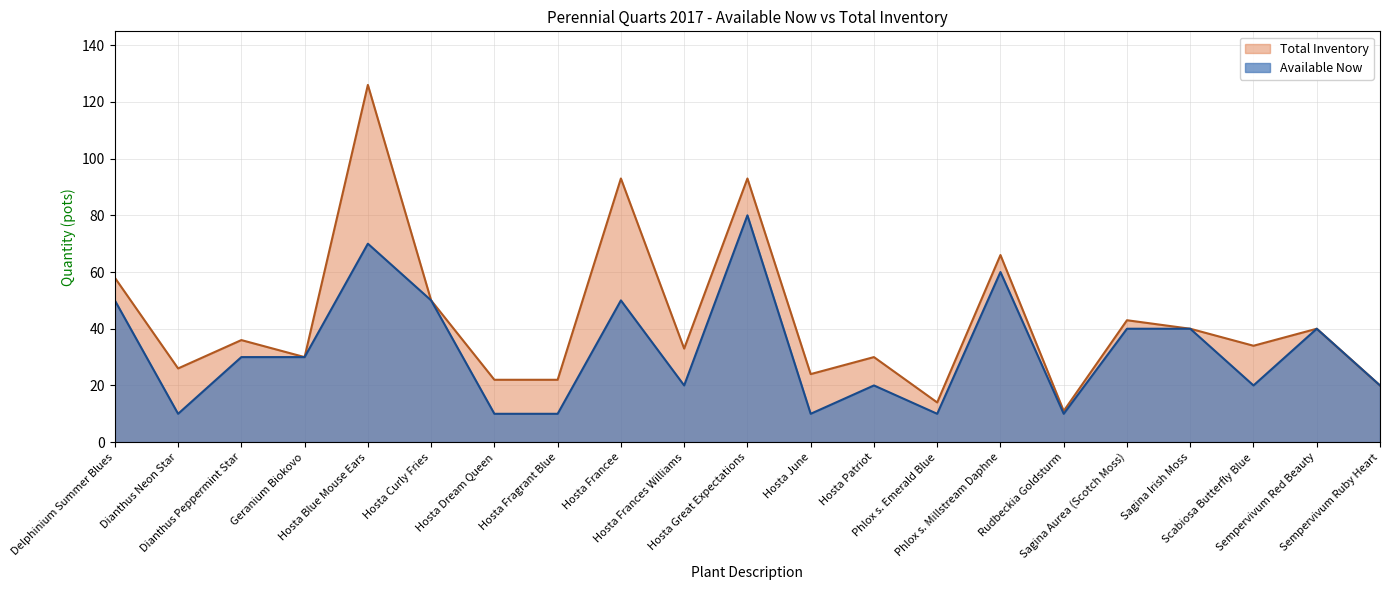

What is the minimum value for Total Inventory?

11